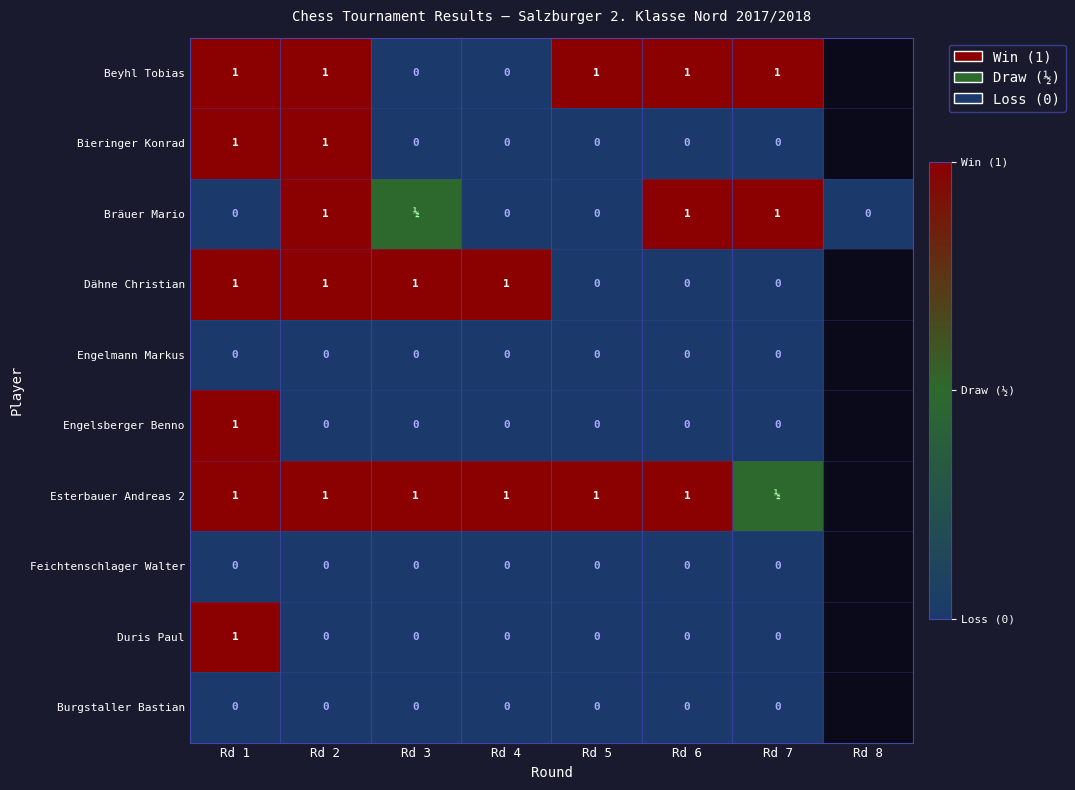

What is the difference between the Engelsberger Benno values at Rd 3 and Rd 1?

1.0